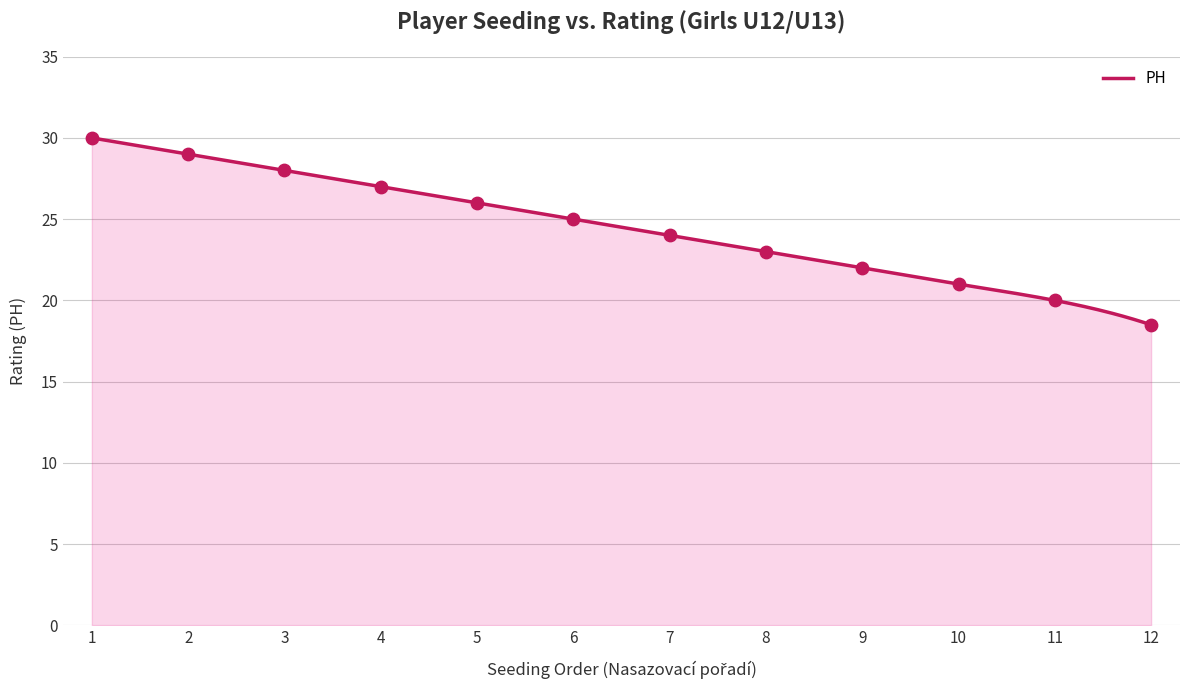

Between 1 and 12, which is larger?

1